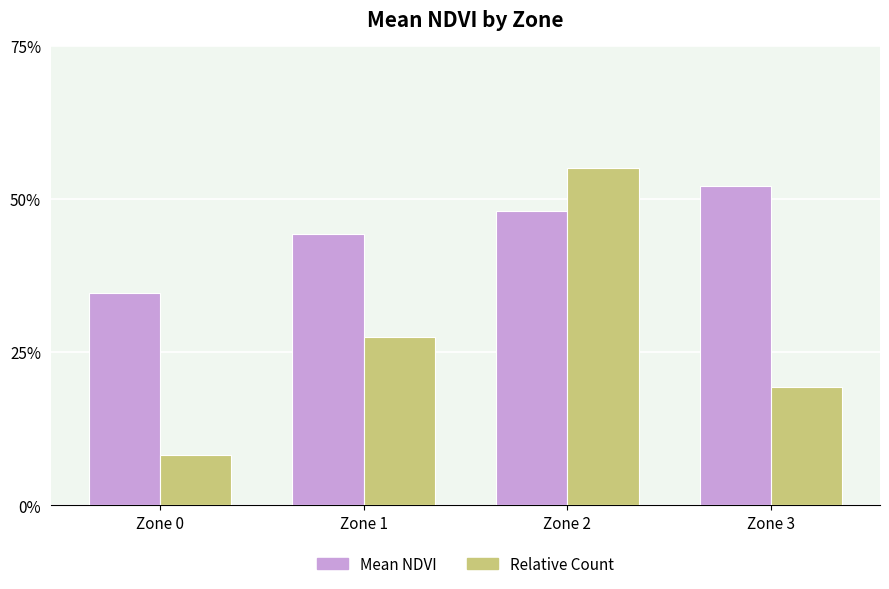

The Relative Count series shows 0.6 at Zone 2. True or false?

True